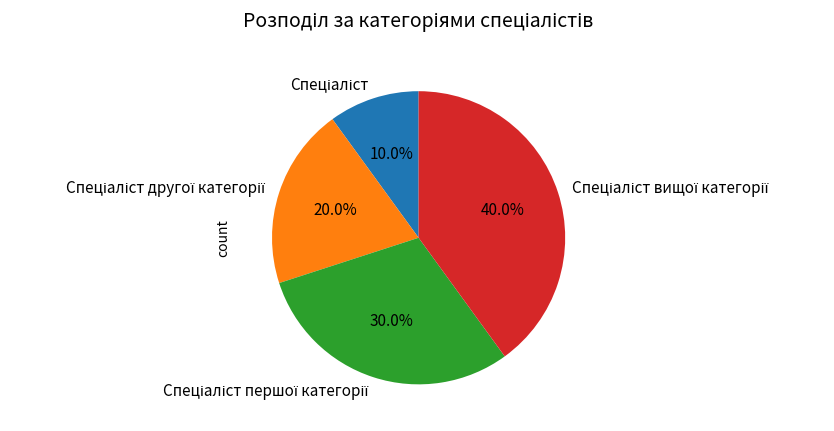

Is there a majority slice in this chart?

No